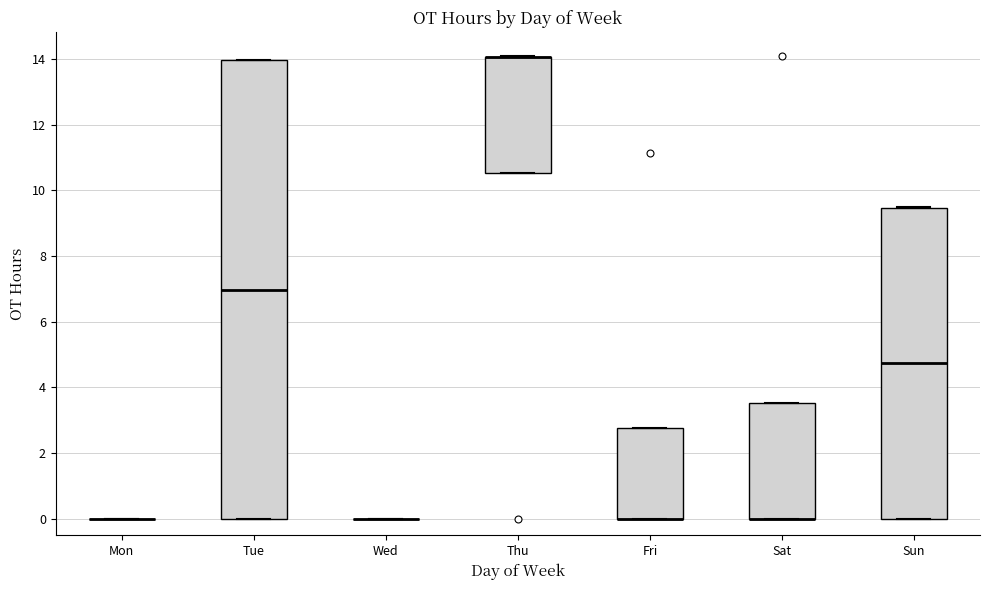

Which box is the tallest, from its lower edge to its upper edge?

Tue